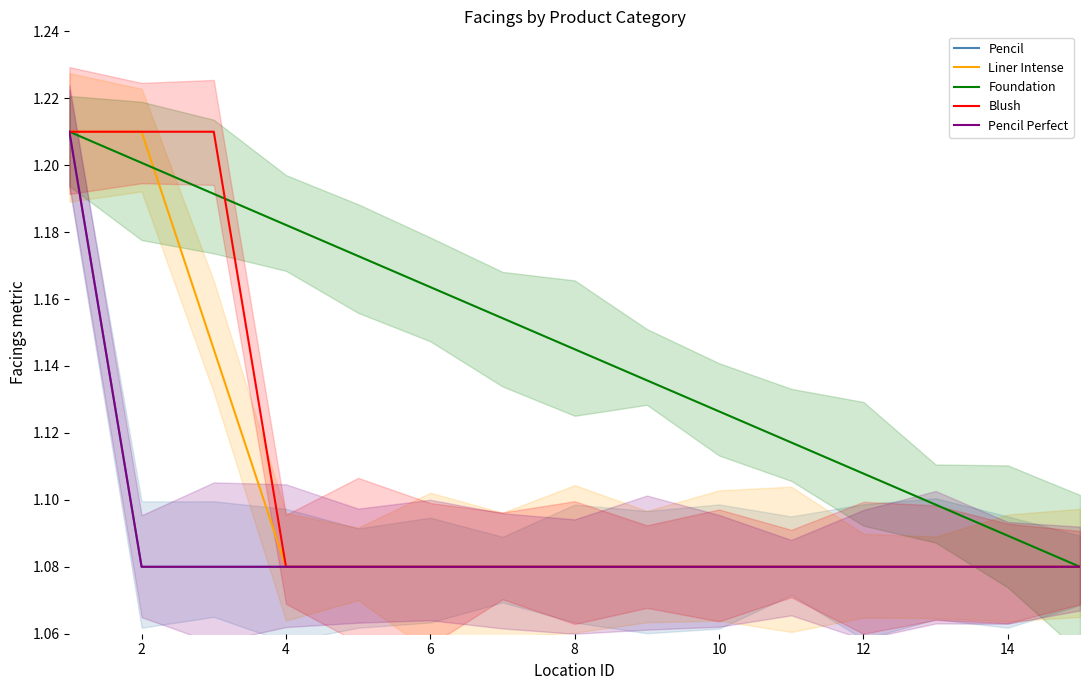

How many Pencil values are between 1 and 2?

15